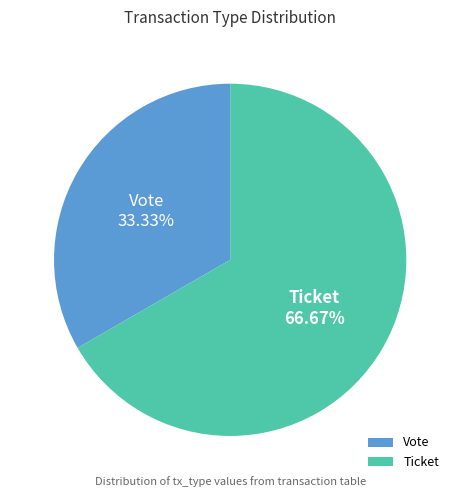

To the nearest percent, what is the difference between the largest and smallest slice percentages?

33%